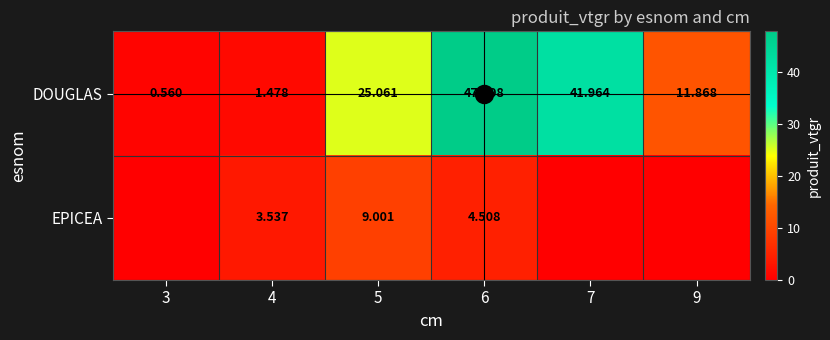

At 9, list the series in order from smallest to largest.

EPICEA, DOUGLAS